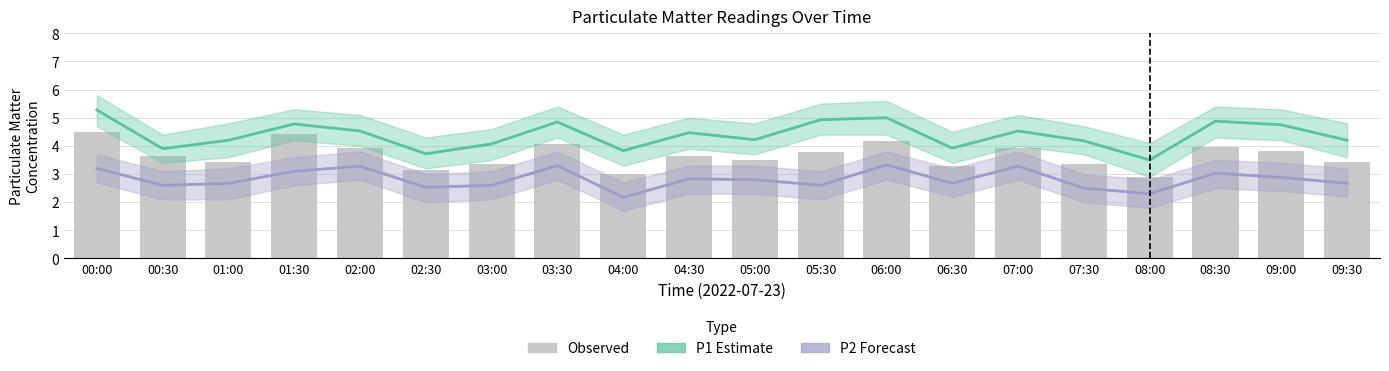

The value of P2 Forecast at 03:30 is 1.0. True or false?

False